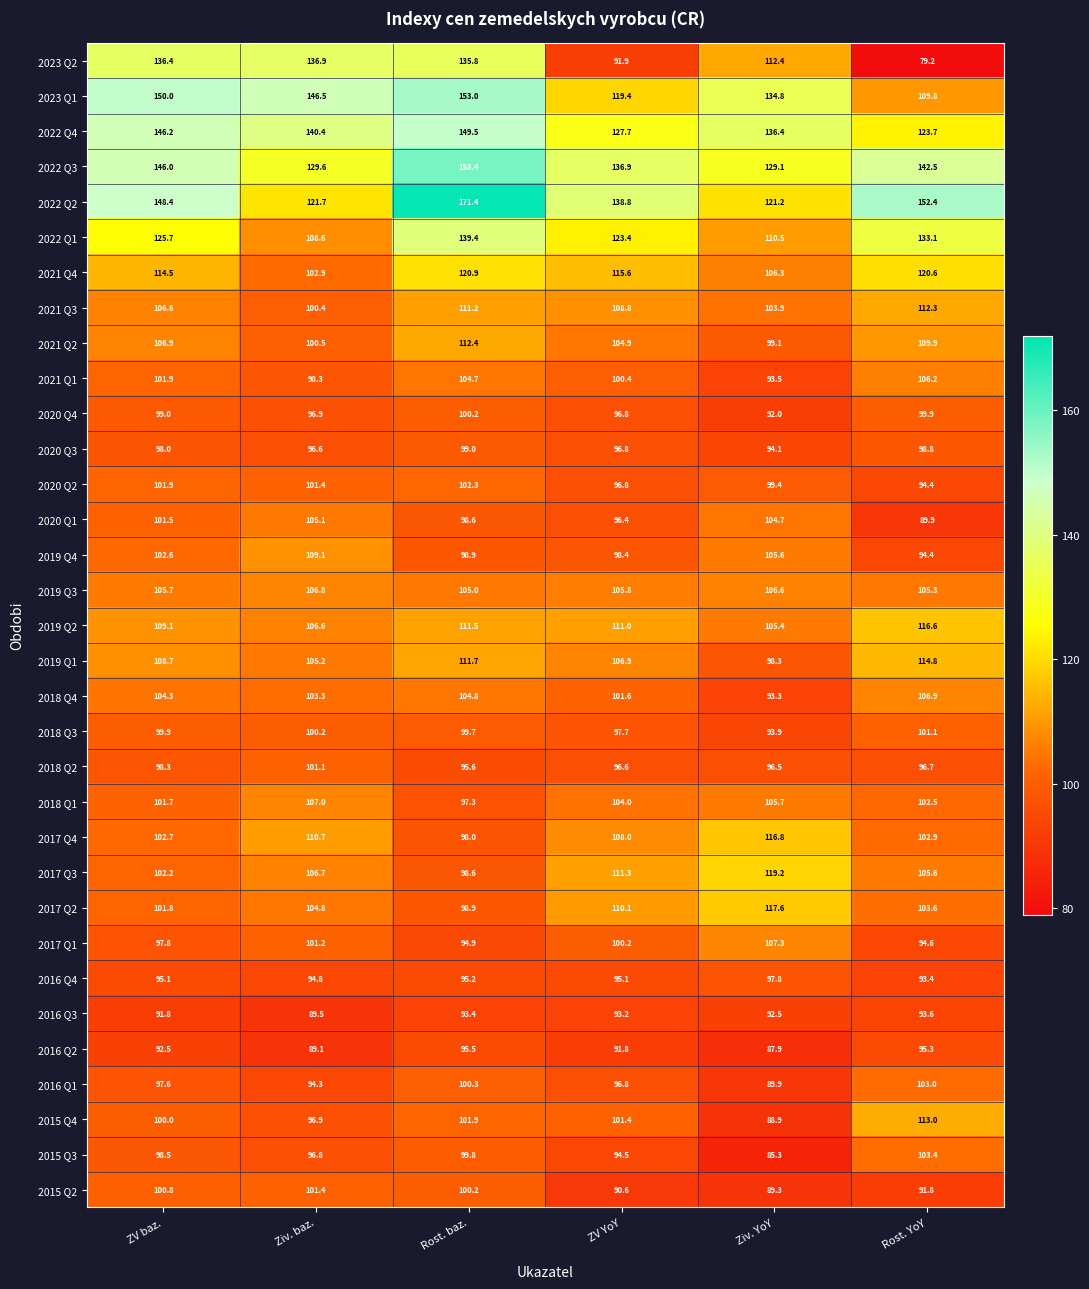

Which series changed the most between Ziv. YoY and Rost. YoY?

2023 Q2